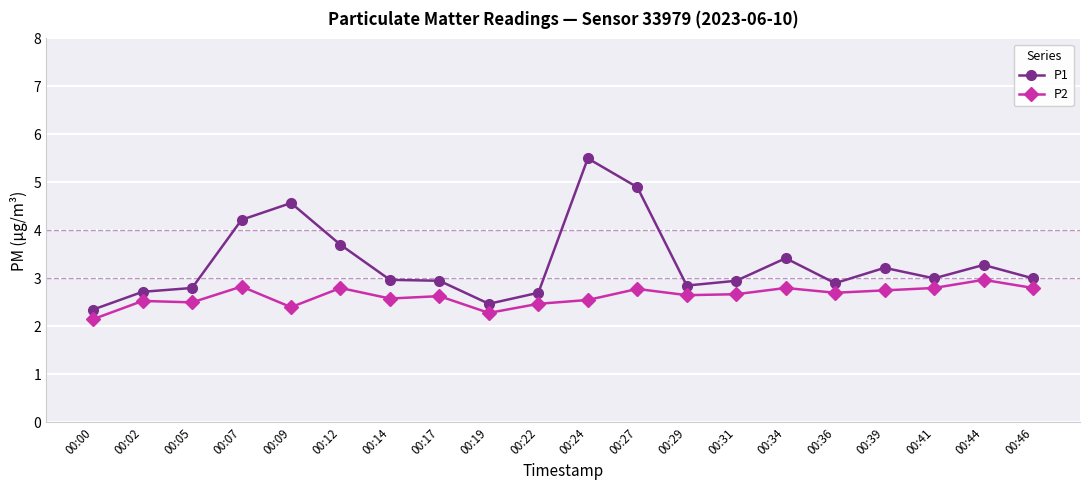

List the series in order of their overall mean, highest first.

P1, P2